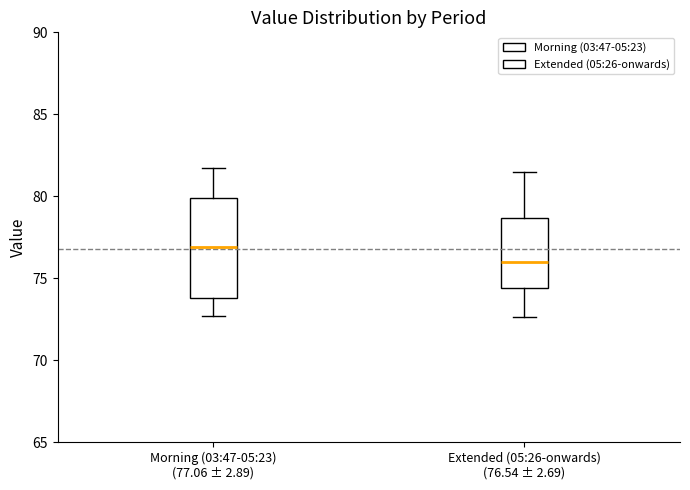

Where is the lower edge of the box for Extended (05:26-onwards) (76.54 ± 2.69) on the y-axis? The values are not printed on the chart, so give them approximately, as read against the axis.

74.5